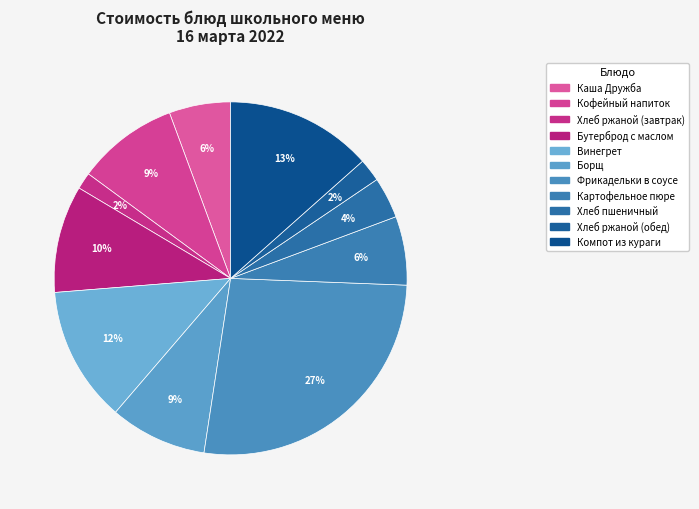

What is the largest slice in the pie chart?

Фрикадельки в соусе